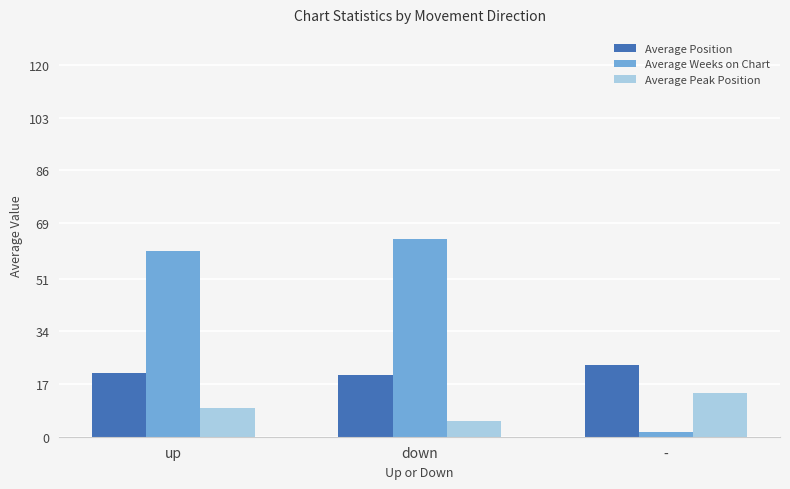

Which series changed the most between down and -?

Average Weeks on Chart